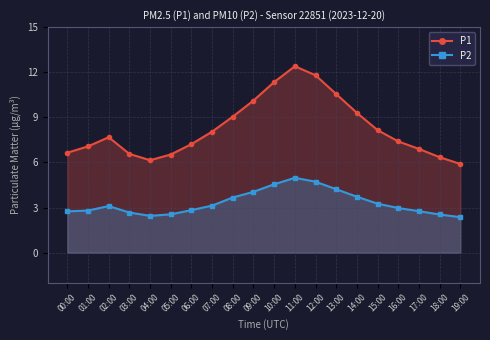

What is the difference between the maximum and minimum values in the P1 series?

6.5